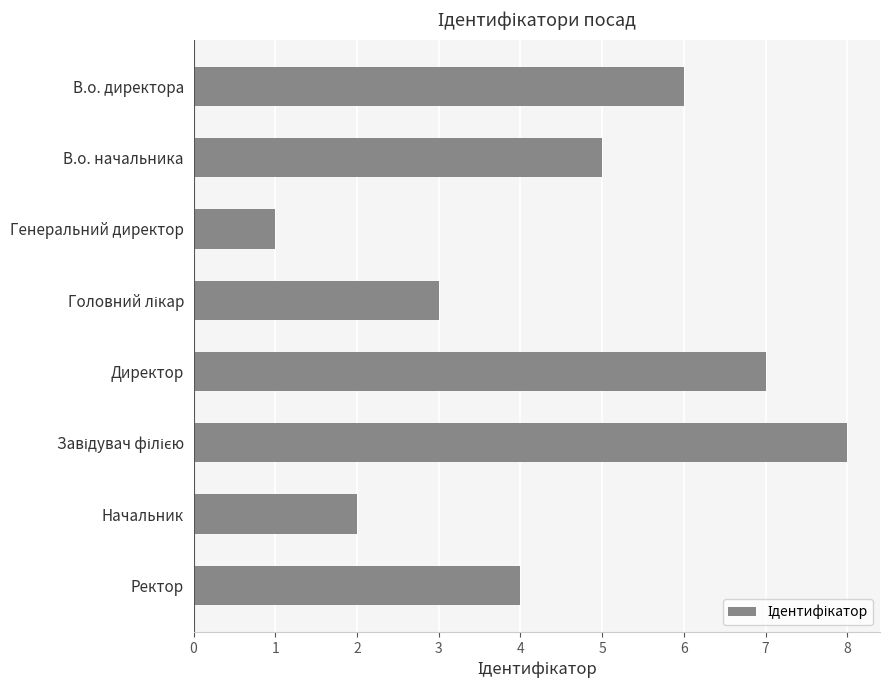

Does the chart contain any negative values?

No